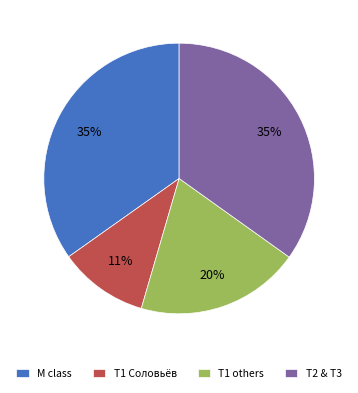

What is the ratio of the value at T2 & T3 to the value at M class?

1.0